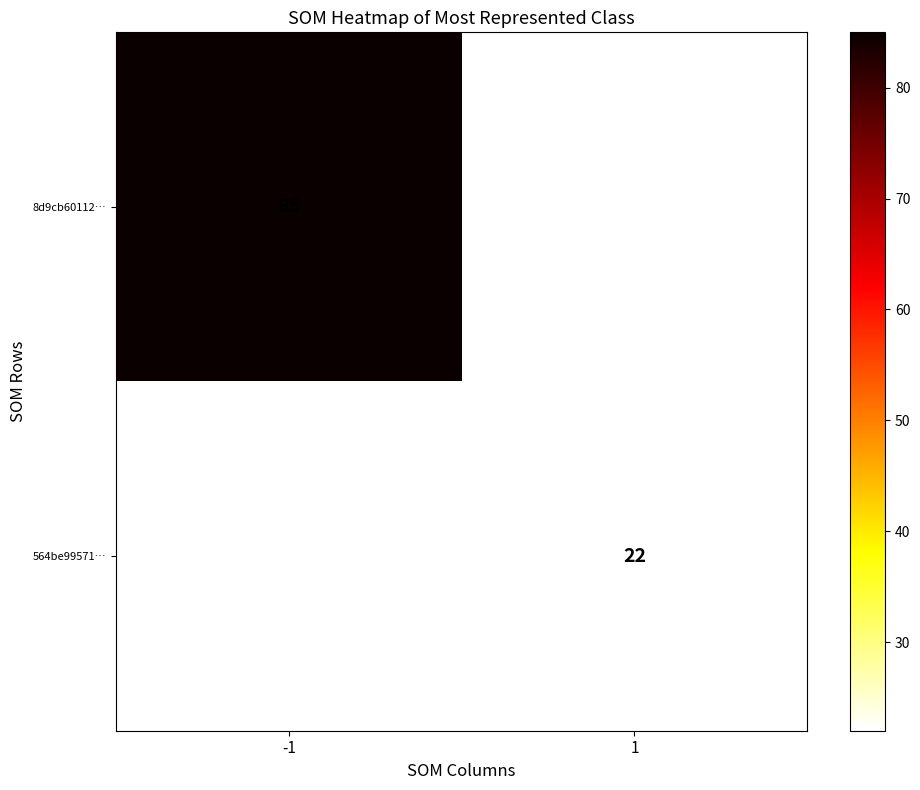

Is the value of 564be99571… at 1 greater than the value of 8d9cb60112… at -1?

No